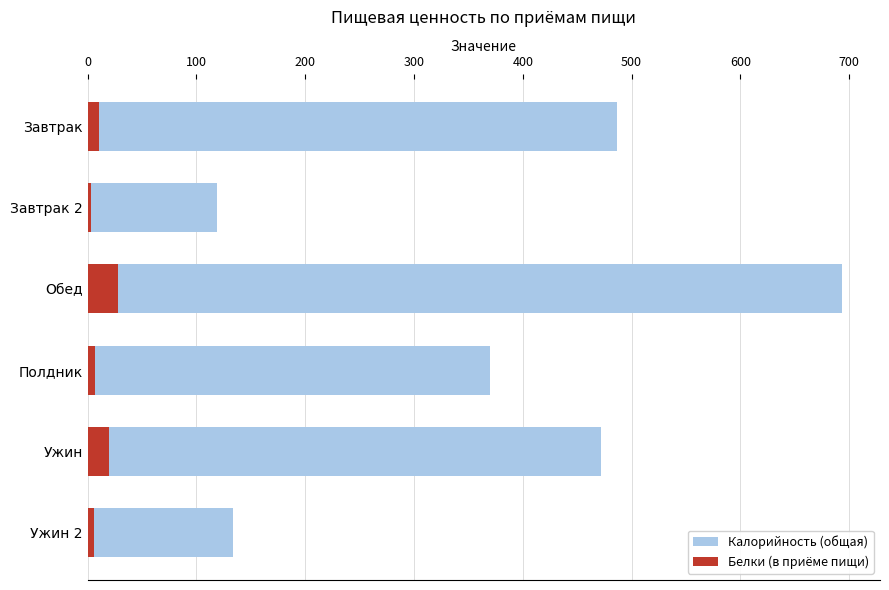

What is the difference between the second highest and minimum values in the Белки (в приёме пищи) series?

16.4